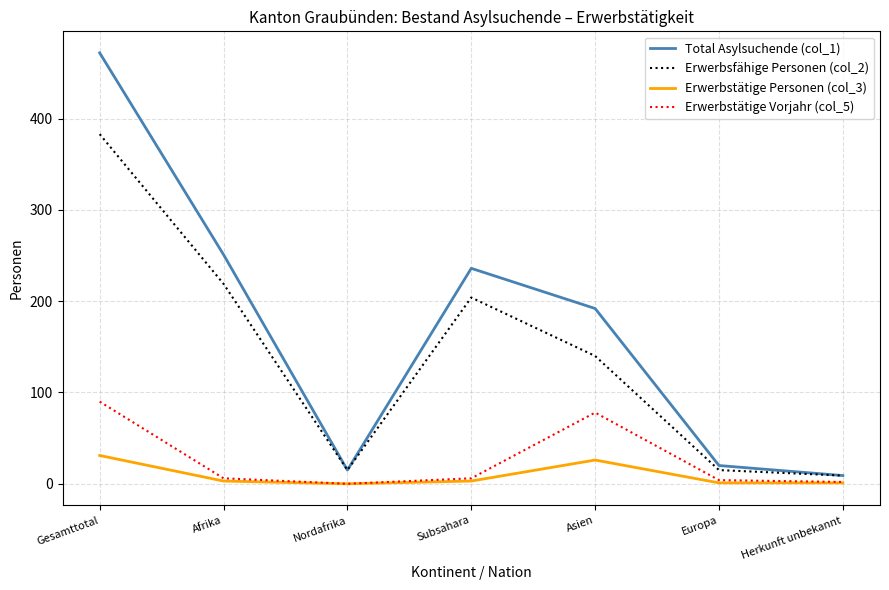

How many lines are shown in the chart?

4